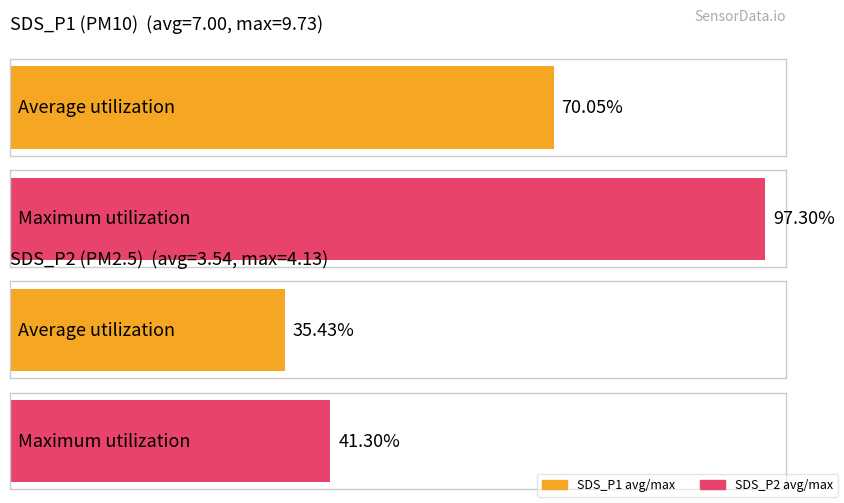

Rank the series by their maximum value, from lowest to highest.

SDS_P2, SDS_P1